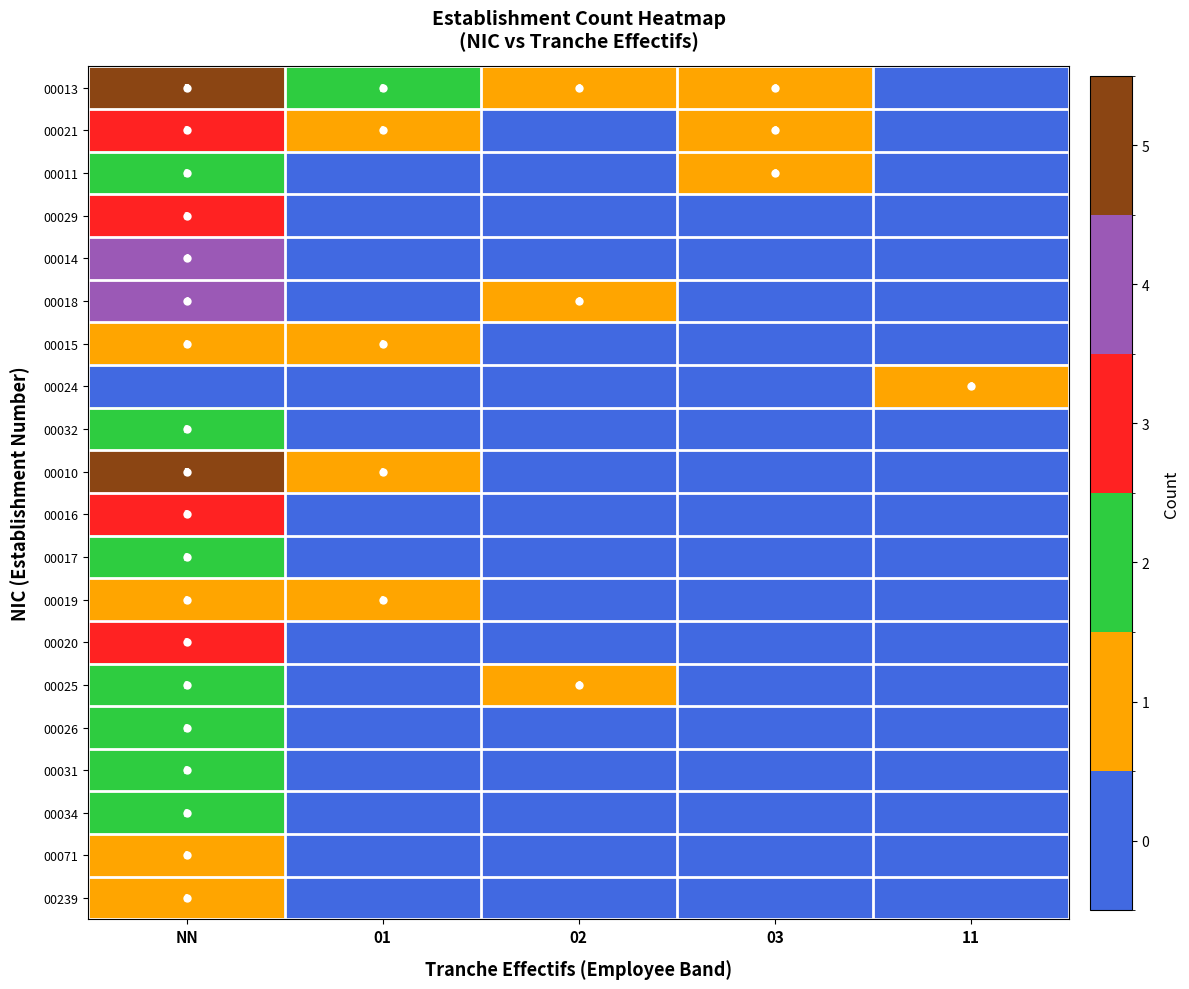

The value of 00031 at NN is 2. True or false?

True